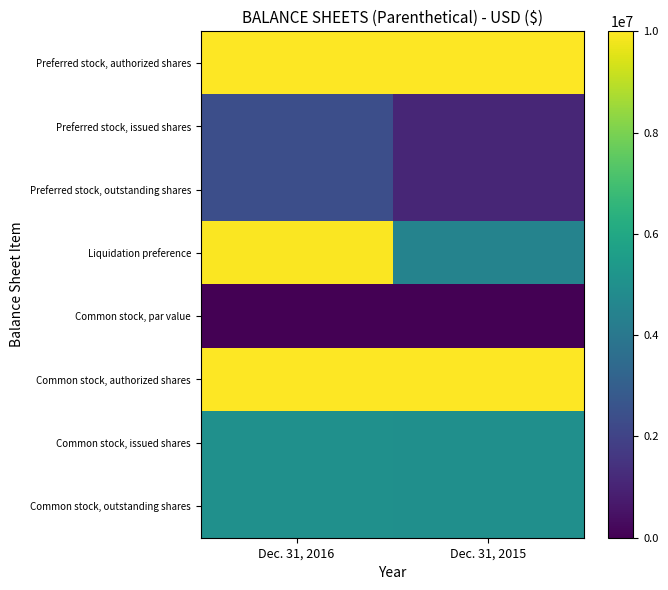

Which series has the largest total across all categories?

Preferred stock, authorized shares